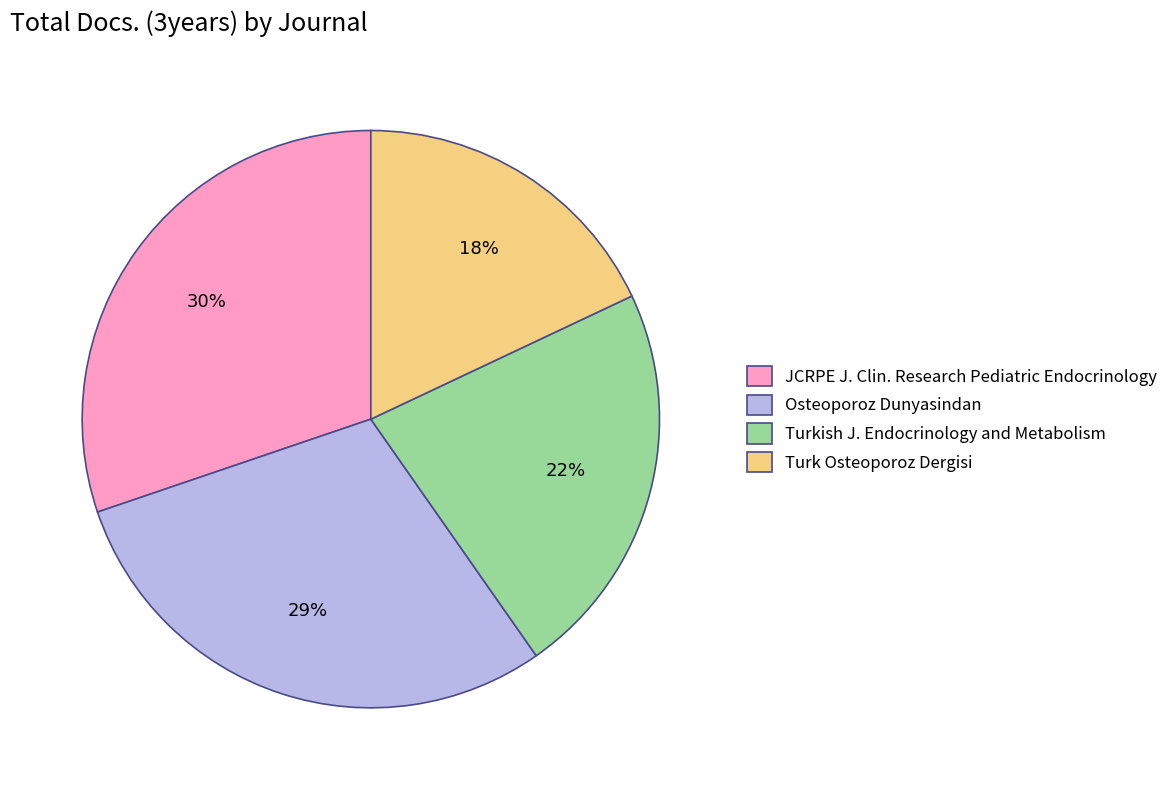

To the nearest percent, what is the difference between the Turkish J. Endocrinology and Metabolism and Turk Osteoporoz Dergisi slice percentages?

4%